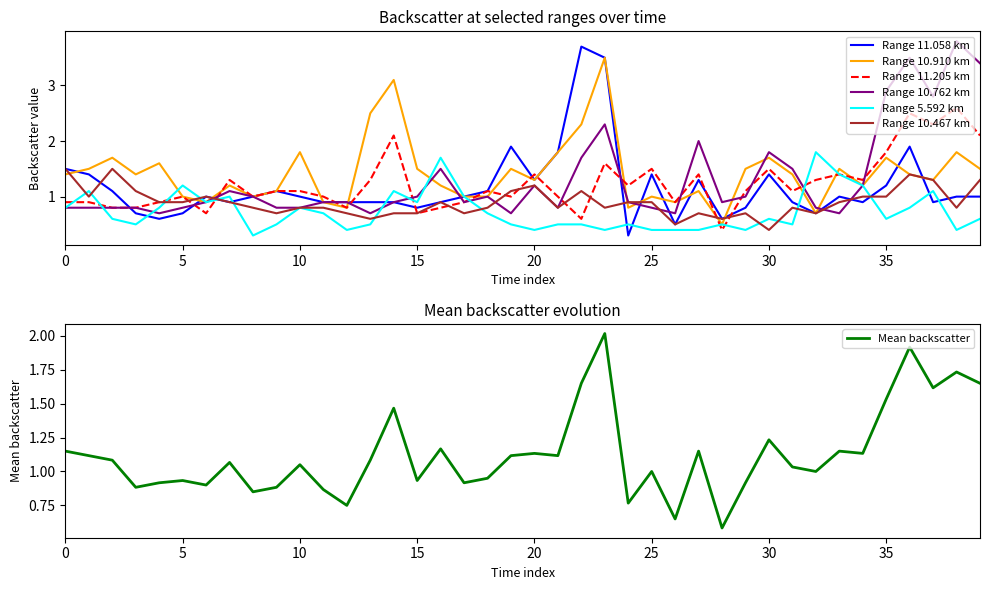

True or false: Range 11.058 km has a value of 1.2 at 35.

True